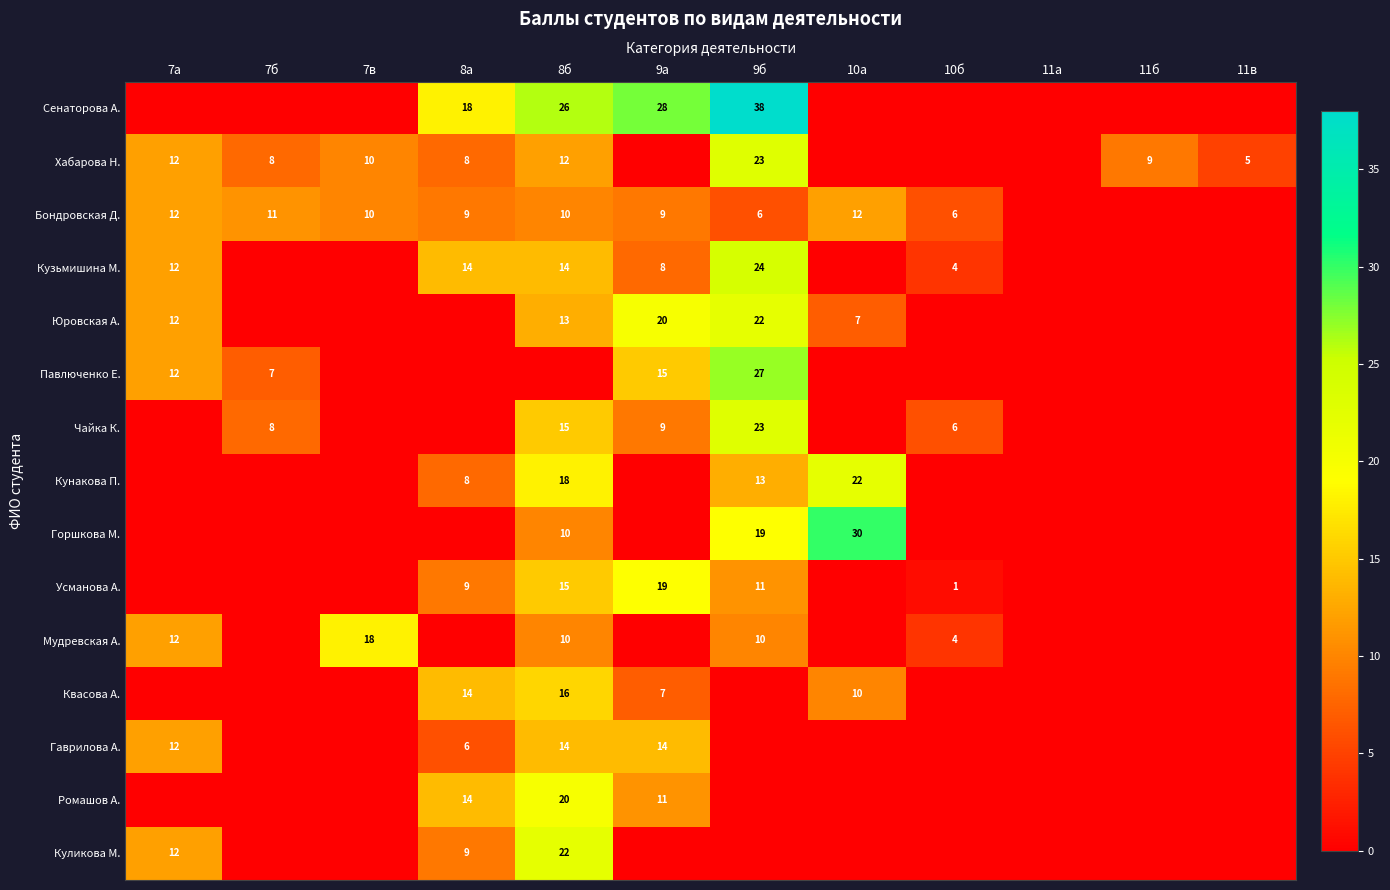

Is the value of Павлюченко Е. at 9а greater than the value of Ромашов А. at 8а?

Yes